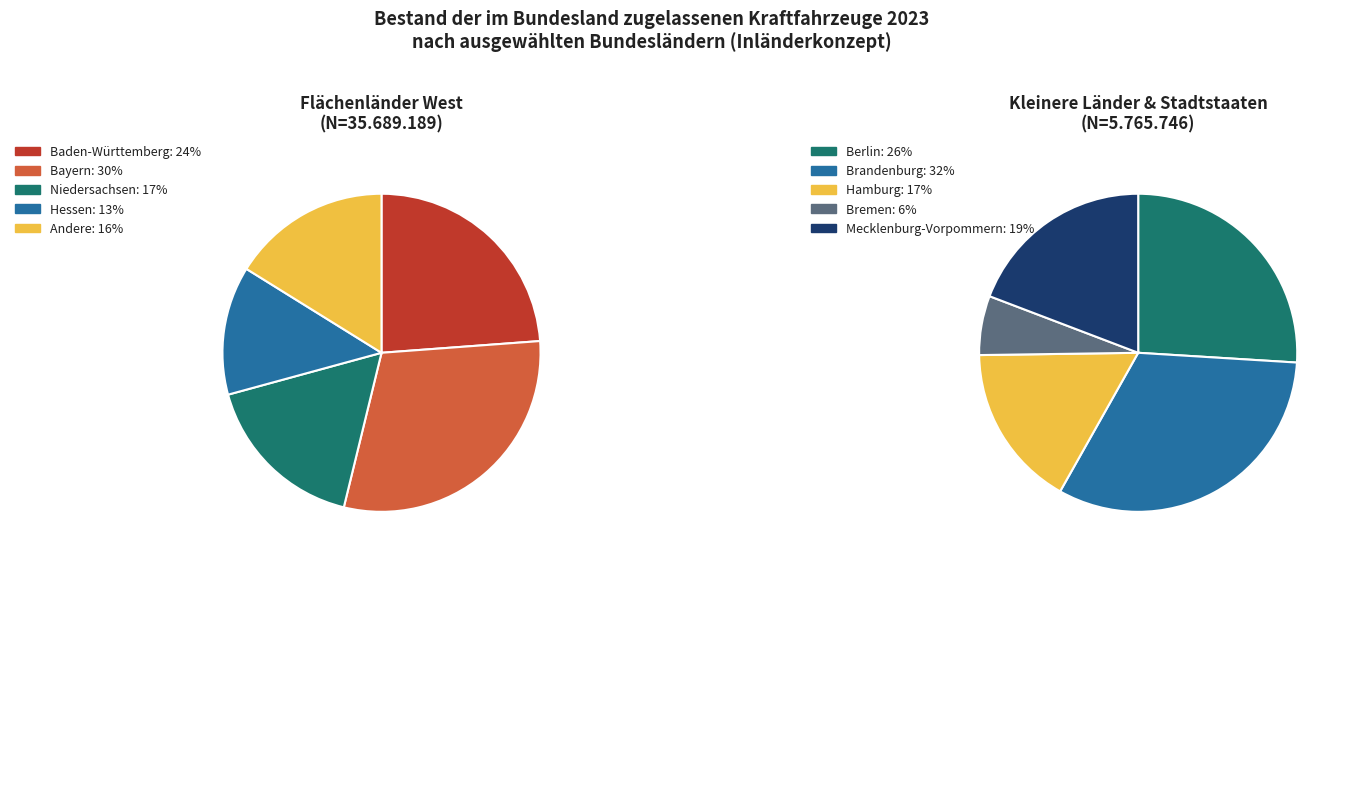

What percentage is NOT represented by Bayern?

70.0%